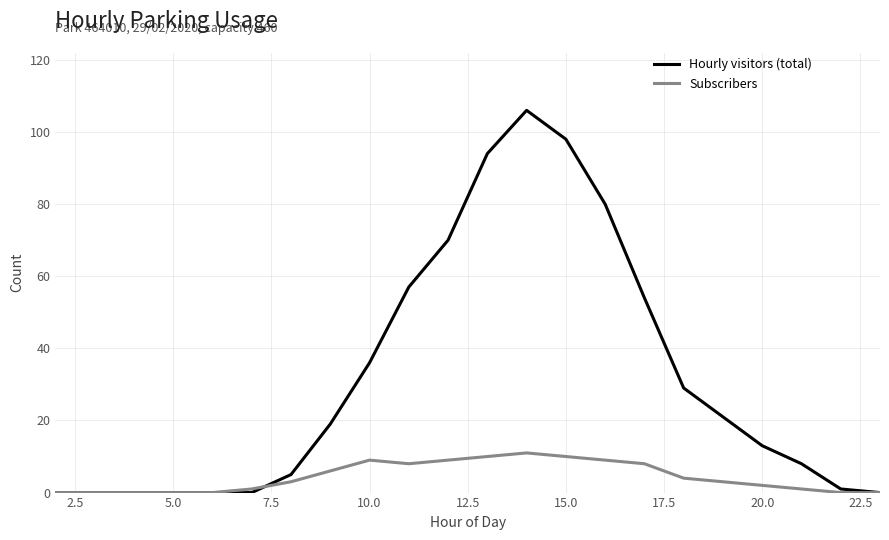

Which series has the largest range (max minus min)?

Hourly visitors (total)